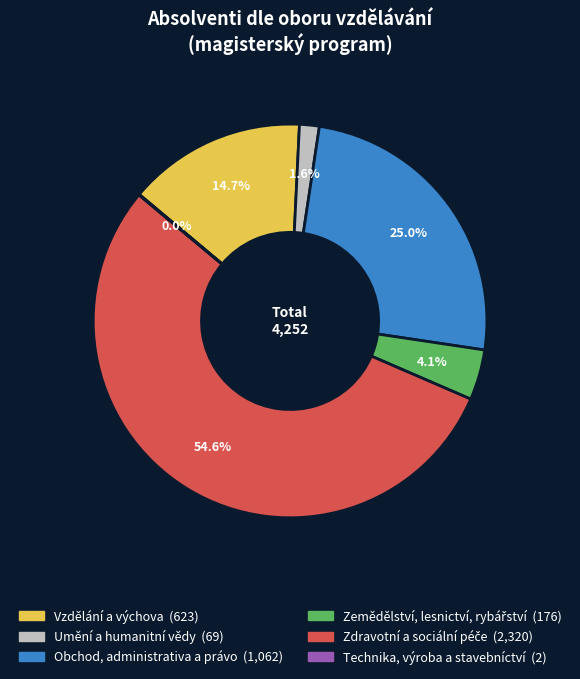

Does any single category account for the majority?

Yes